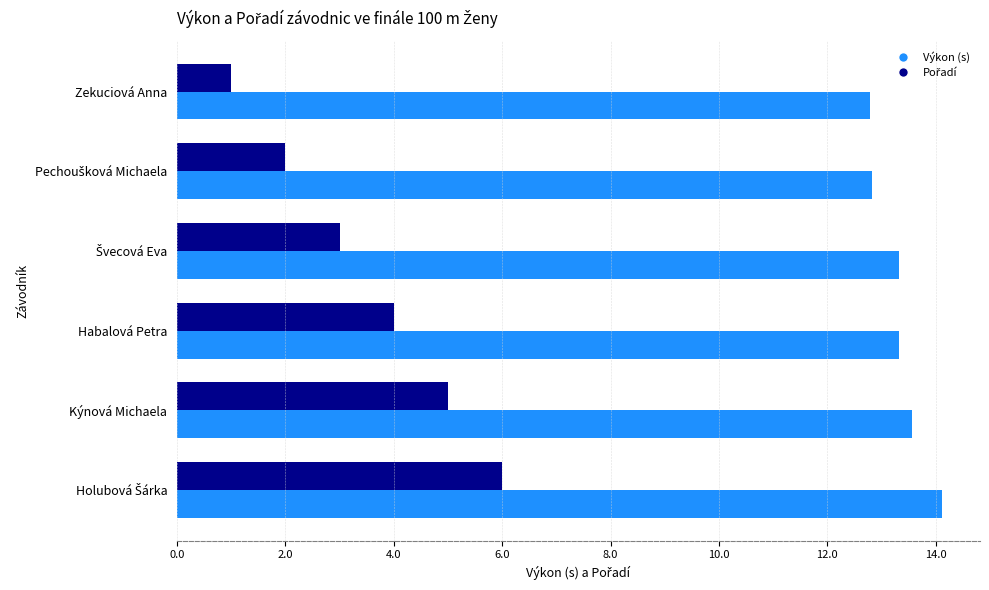

What is the difference between the highest and lowest values at Habalová Petra?

9.3